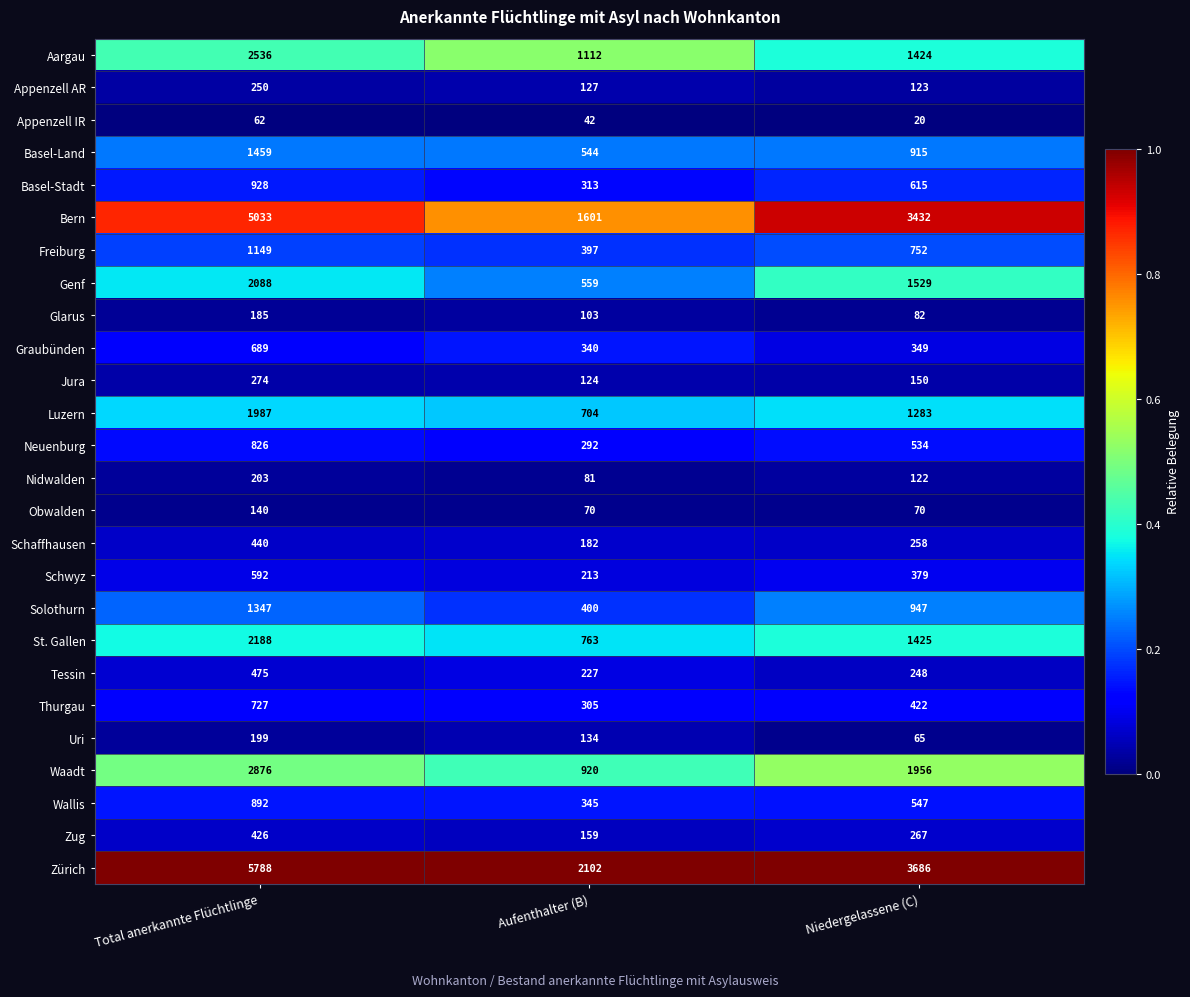

At Total anerkannte Flüchtlinge, list the series in order from smallest to largest.

Appenzell IR, Obwalden, Glarus, Uri, Nidwalden, Appenzell AR, Jura, Zug, Schaffhausen, Tessin, Schwyz, Graubünden, Thurgau, Neuenburg, Wallis, Basel-Stadt, Freiburg, Solothurn, Basel-Land, Luzern, Genf, St. Gallen, Aargau, Waadt, Bern, Zürich